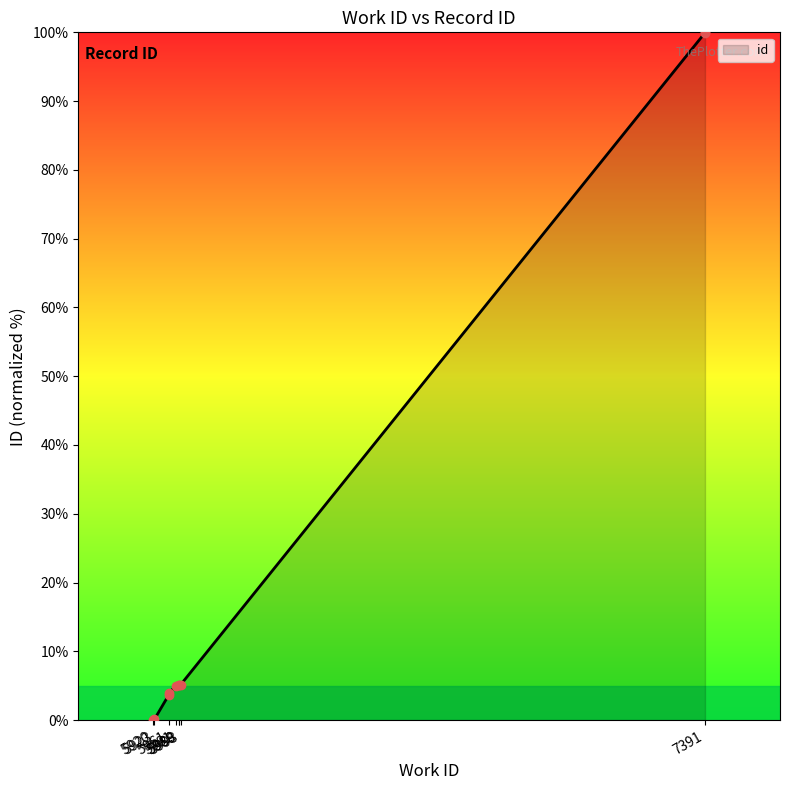

How many data points does each series have?

10